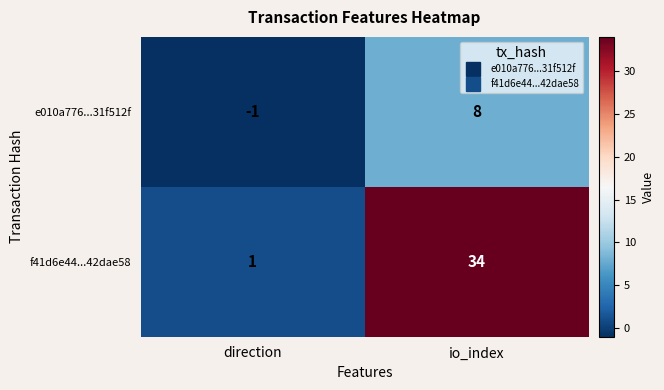

At which category is the sum across all series the highest?

io_index